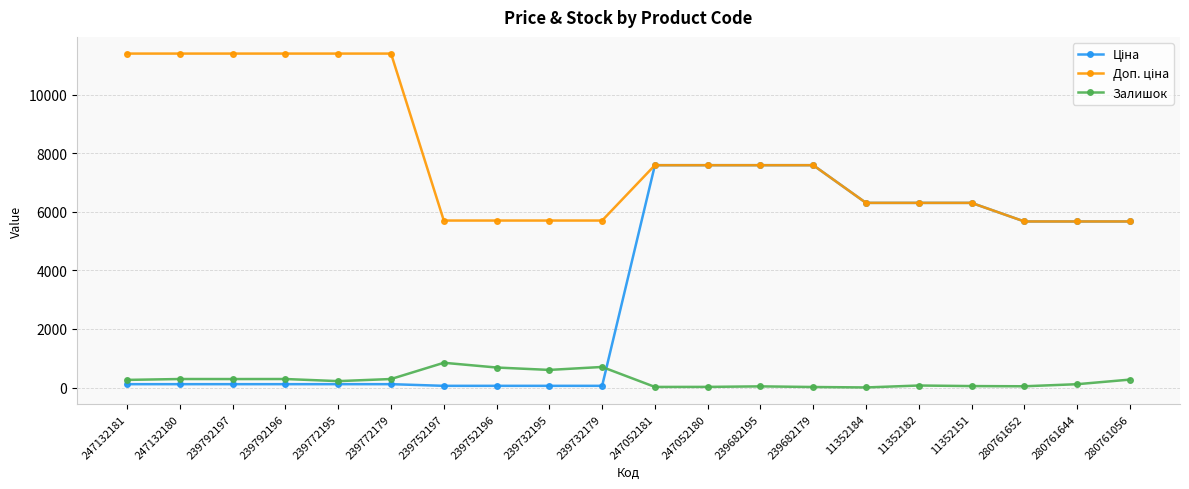

At how many categories does at least one series exceed 2198?

20